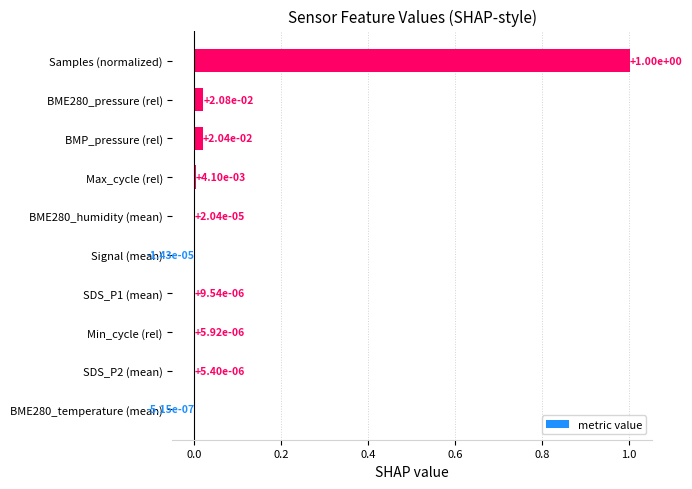

Count the number of categories in the chart.

10